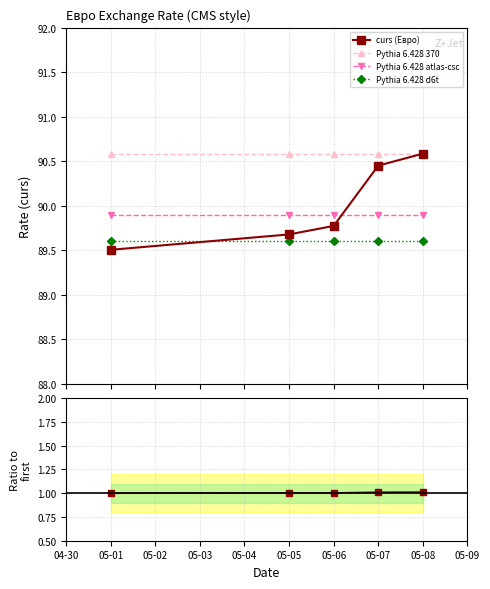

True or false: Pythia 6.428 370 and Pythia 6.428 d6t cross at least once.

False